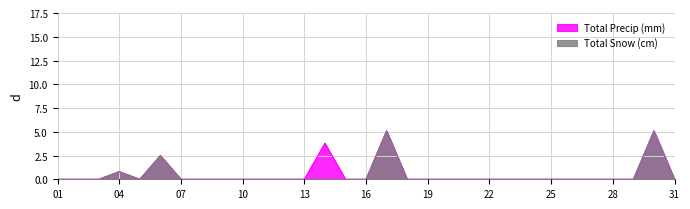

List the labels in order of Total Precip (mm) value, largest first.

17, 30, 14, 06, 04, 01, 02, 03, 05, 07, 08, 09, 10, 11, 12, 13, 15, 16, 18, 19, 20, 21, 22, 23, 24, 25, 26, 27, 28, 29, 31